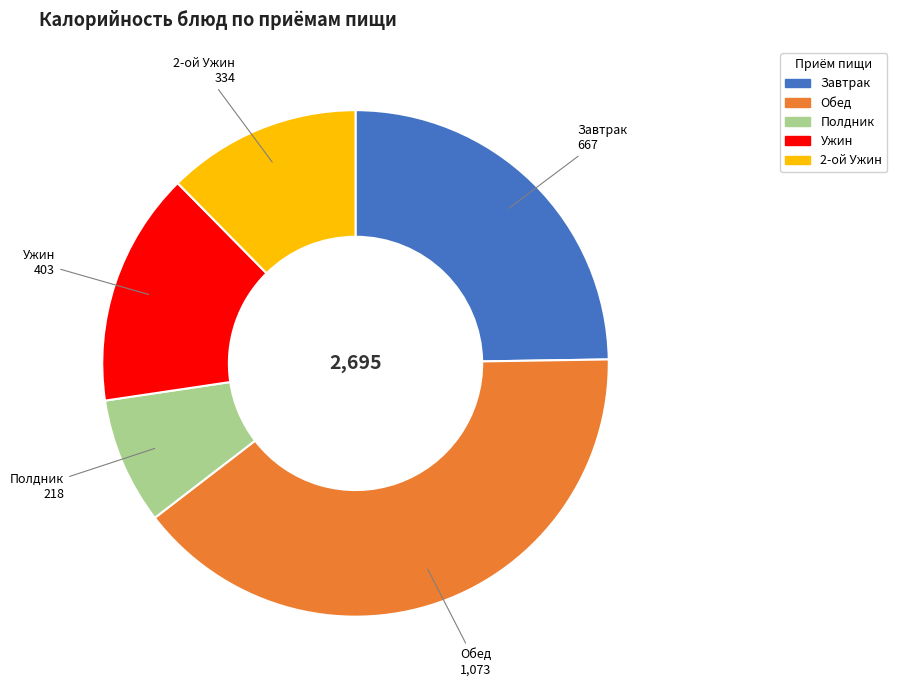

Does any single category account for the majority?

No